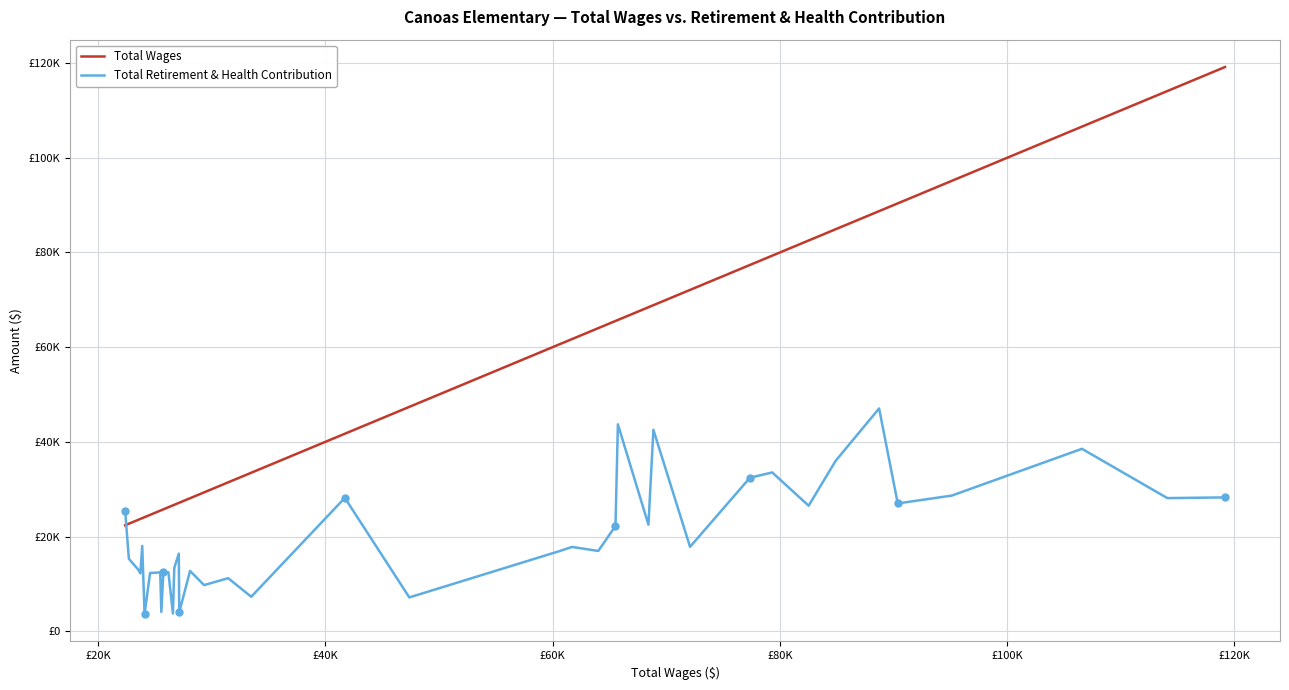

What is the value of the Total Wages point at the 24th from the left?

61700